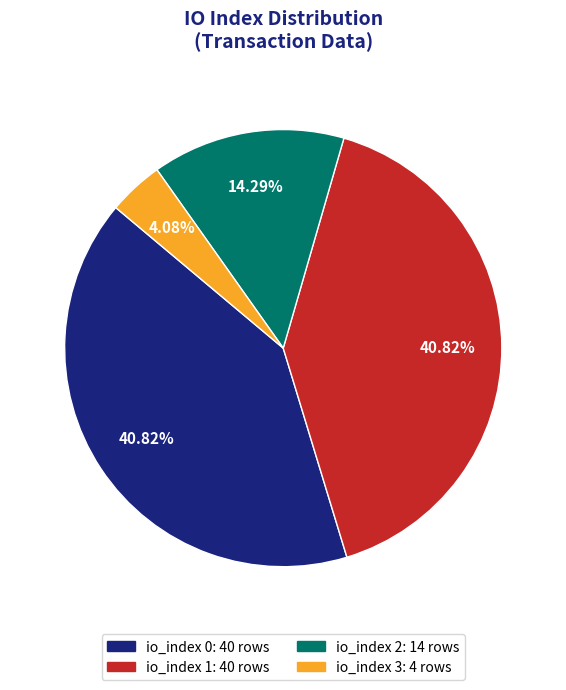

Does any single category account for the majority?

No